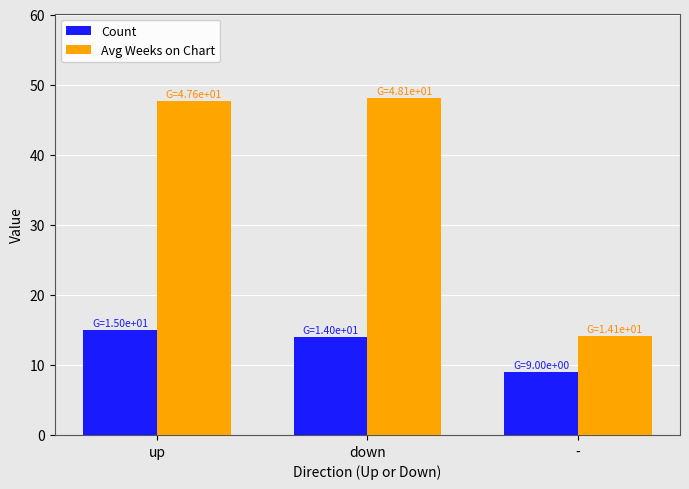

Which series has the widest spread of values?

Avg Weeks on Chart